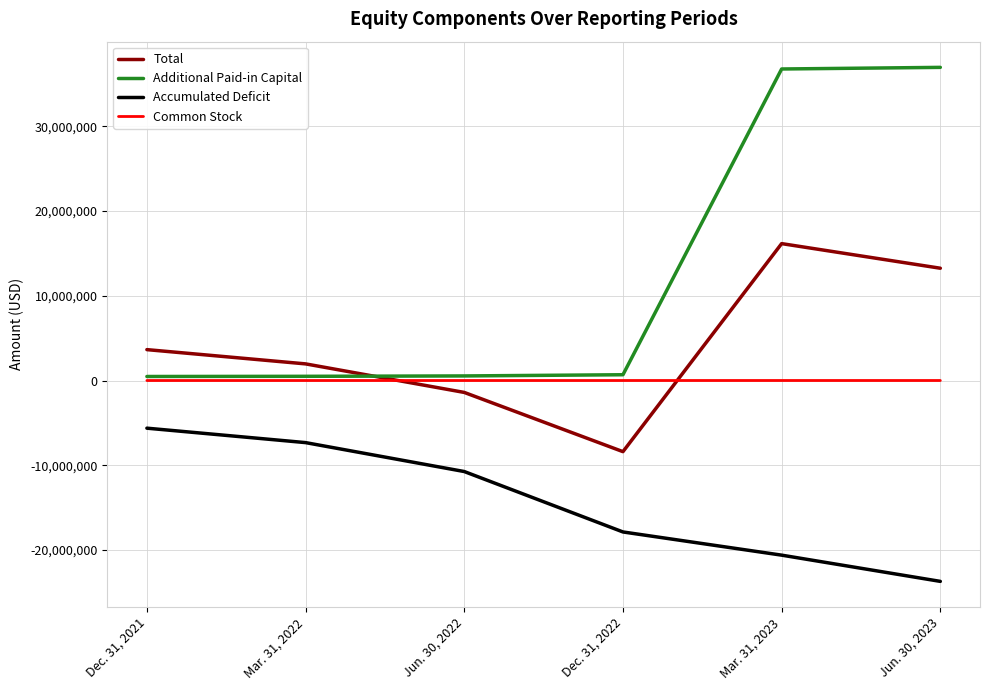

The value of Additional Paid-in Capital at Jun. 30, 2023 is 10530836. True or false?

False